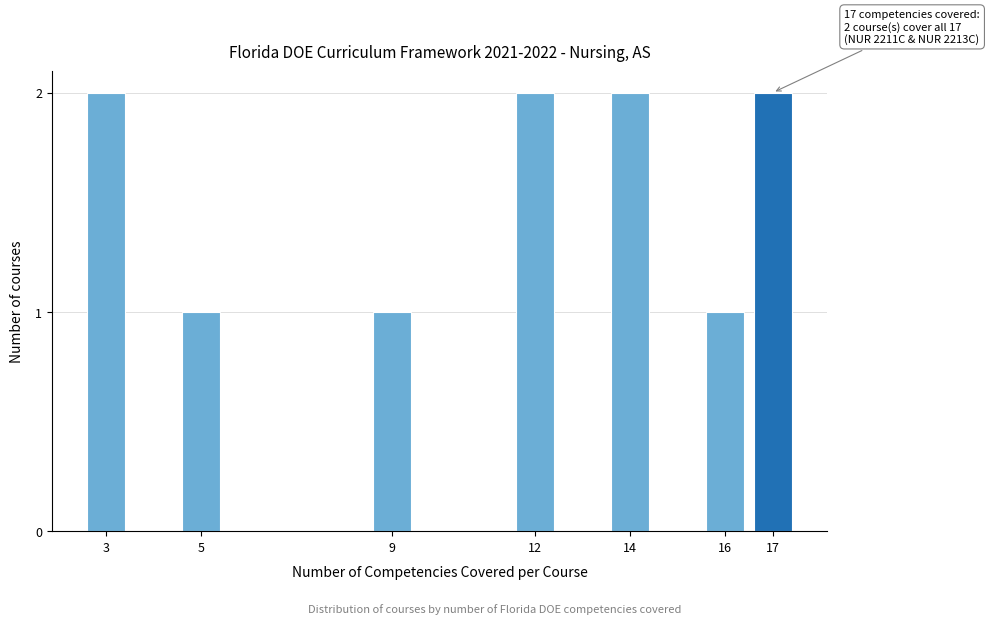

Reading right to left, list all the values displayed in this chart.

17=2	16=1	14=2	12=2	9=1	5=1	3=2